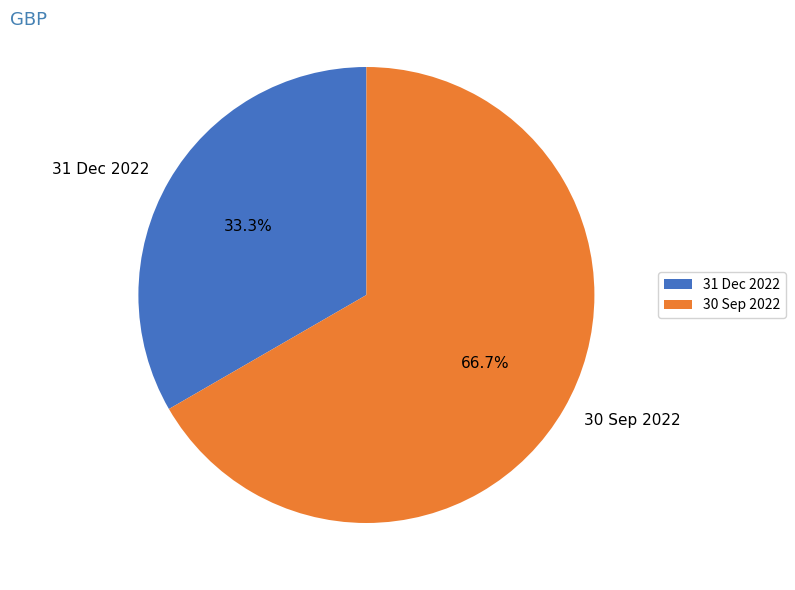

Is there a majority slice in this chart?

Yes